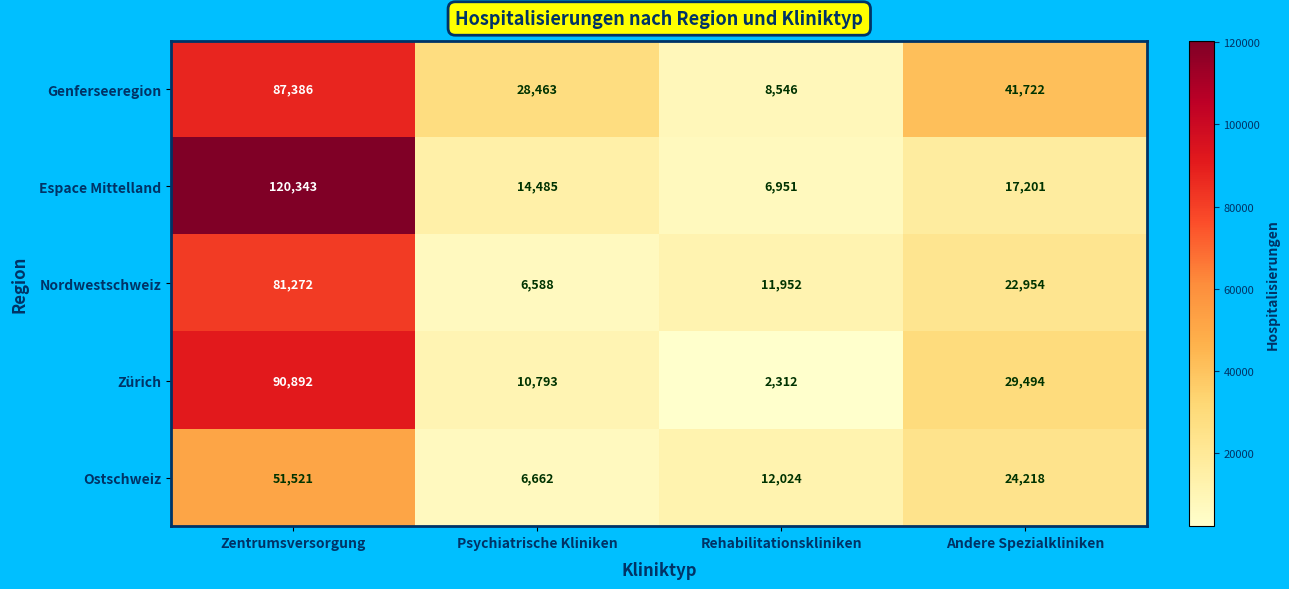

Read the Genferseeregion value at Zentrumsversorgung.

87386